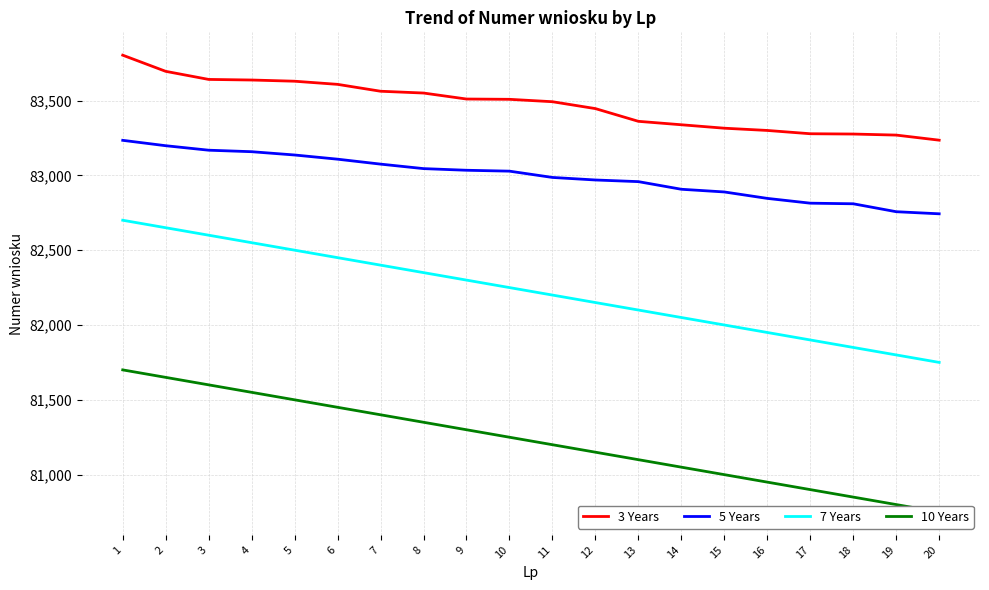

The value of 10 Years at 10 is 81250. True or false?

True